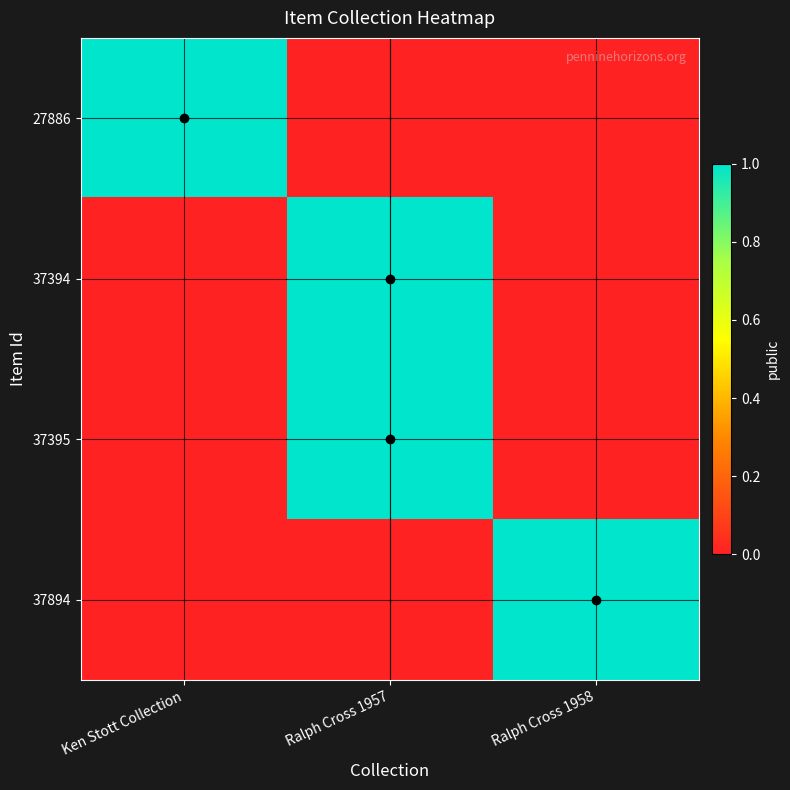

Reading right to left, what are all the values shown in this chart?

27886: Ralph Cross 1958=0	Ralph Cross 1957=0	Ken Stott Collection=1
37394: Ralph Cross 1958=0	Ralph Cross 1957=1	Ken Stott Collection=0
37395: Ralph Cross 1958=0	Ralph Cross 1957=1	Ken Stott Collection=0
37894: Ralph Cross 1958=1	Ralph Cross 1957=0	Ken Stott Collection=0